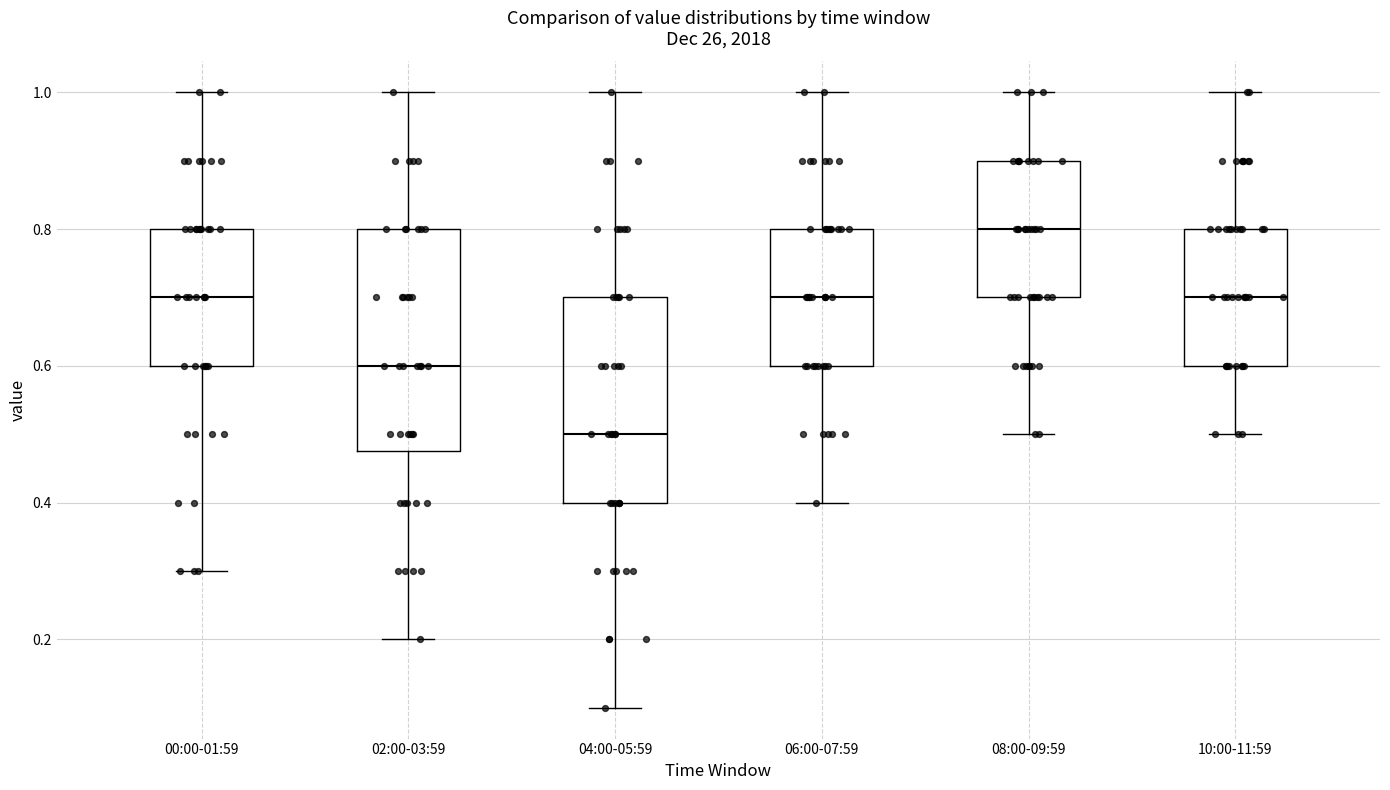

Reading left to right, read every box against the y-axis: the position of its median line, the range the box covers, and the ends of its whiskers. The values are not printed on the chart, so give them approximately, as read against the axis.

00:00-01:59: median 0.70, box 0.60 to 0.80, whiskers 0.30 to 1.00
02:00-03:59: median 0.60, box 0.48 to 0.80, whiskers 0.20 to 1.00
04:00-05:59: median 0.50, box 0.40 to 0.70, whiskers 0.10 to 1.00
06:00-07:59: median 0.70, box 0.60 to 0.80, whiskers 0.40 to 1.00
08:00-09:59: median 0.80, box 0.70 to 0.90, whiskers 0.50 to 1.00
10:00-11:59: median 0.70, box 0.60 to 0.80, whiskers 0.50 to 1.00